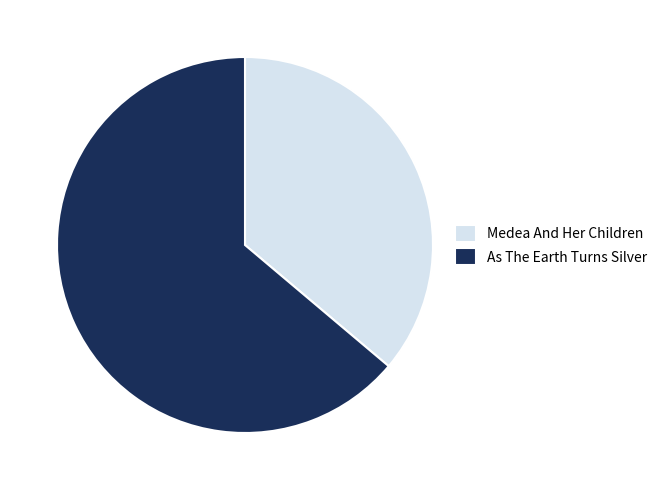

Does Medea And Her Children account for over 50% of the chart?

No